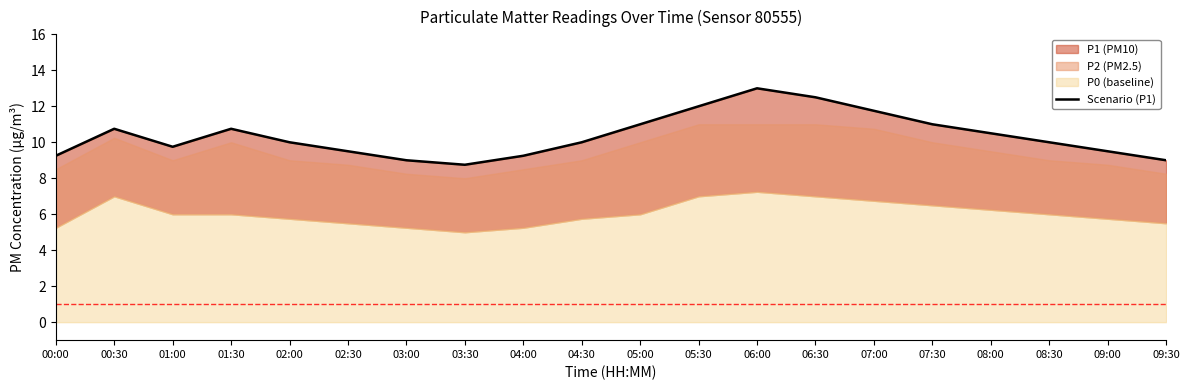

What is the sum of all values?

207.2